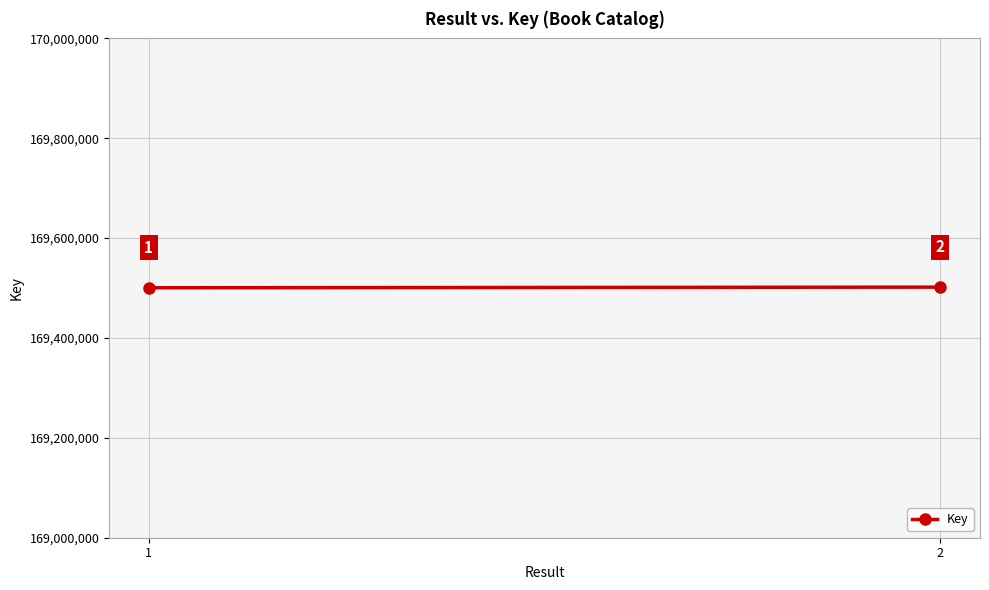

Rank the categories by value from highest to lowest.

2, 1